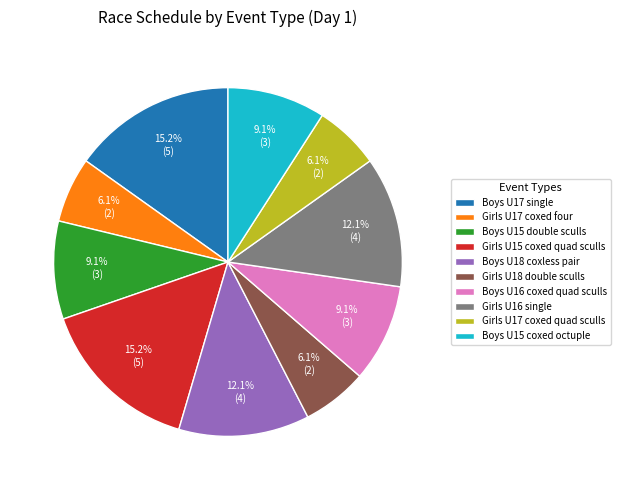

Is the sum of Girls U17 coxed quad sculls and Girls U16 single greater than half?

No